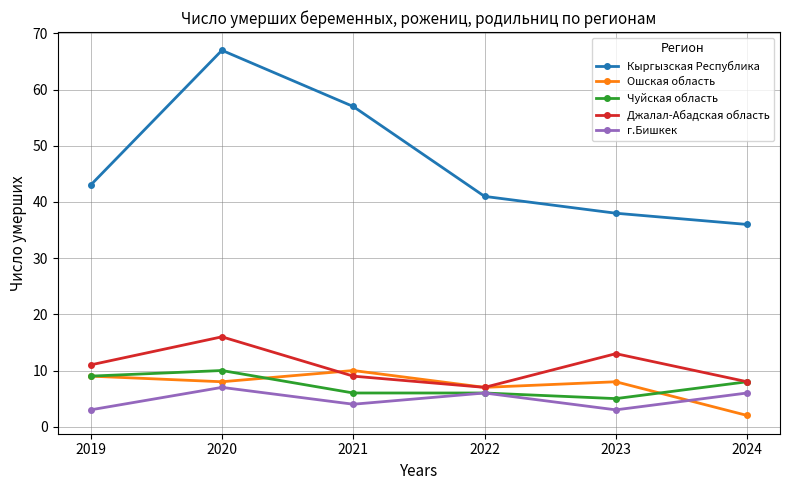

What is the minimum value for г.Бишкек?

3